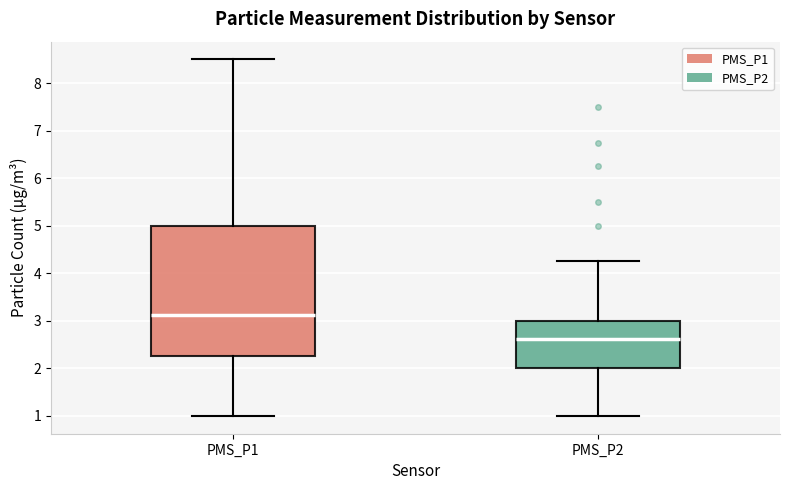

Where does the median line of the box for PMS_P2 sit on the y-axis? The values are not printed on the chart, so give them approximately, as read against the axis.

2.6